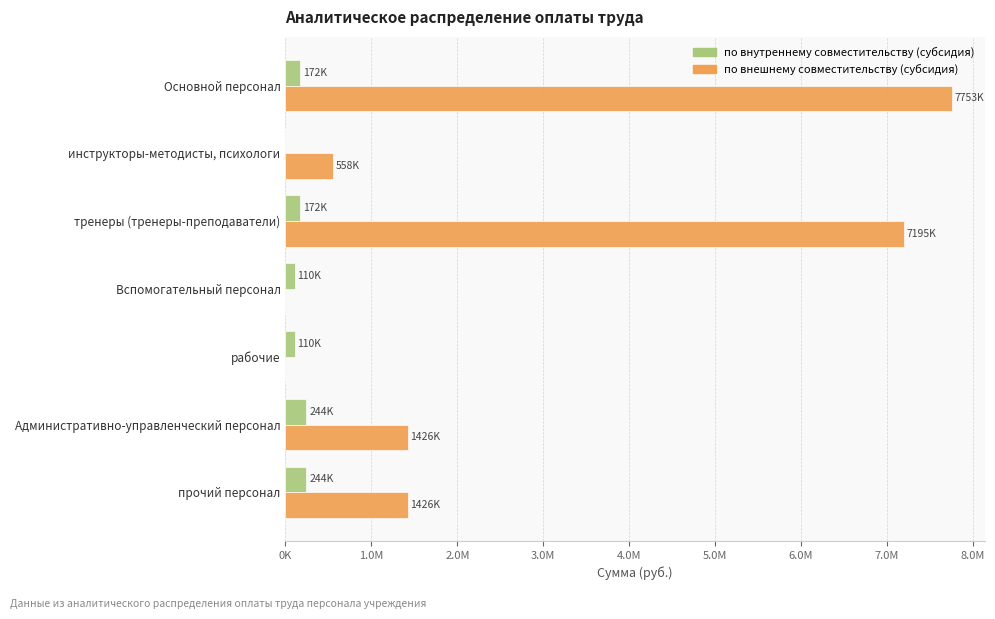

Reading right to left, extract all data points from this chart.

по внутреннему совместительству (субсидия): 244474.6	244474.6	109773.1	109773.1	171759.7	0.0	171759.7
по внешнему совместительству (субсидия): 1425552.9	1425552.9	0.0	0.0	7195440.0	557968.1	7753408.1